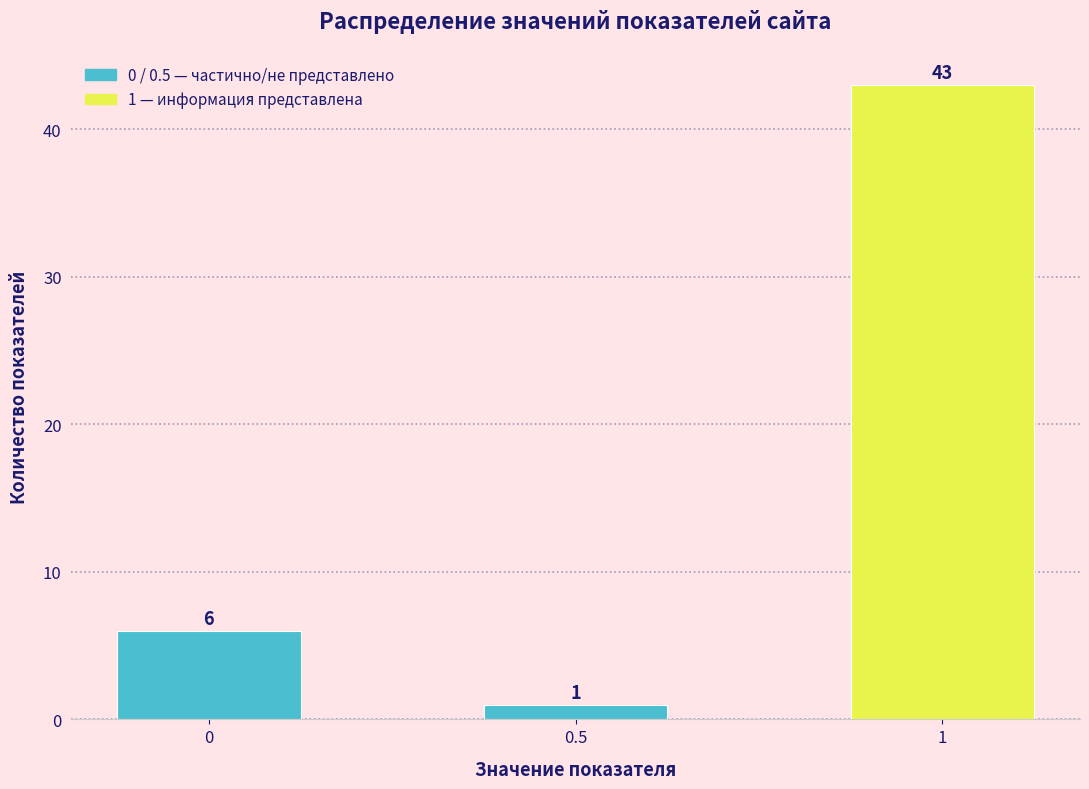

Reading left to right, transcribe all the data shown in this chart.

0=6	0.5=1	1=43